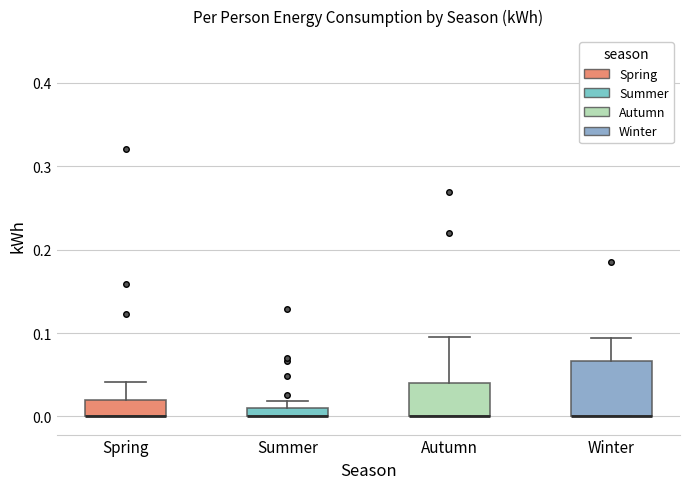

Where is the lower edge of the box for Summer on the y-axis? The values are not printed on the chart, so give them approximately, as read against the axis.

0.00